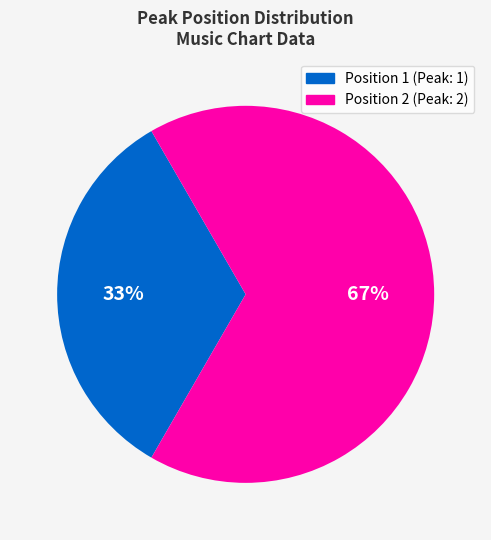

What percentage is the Position 2 (Peak: 2) slice, to the nearest percent?

67%